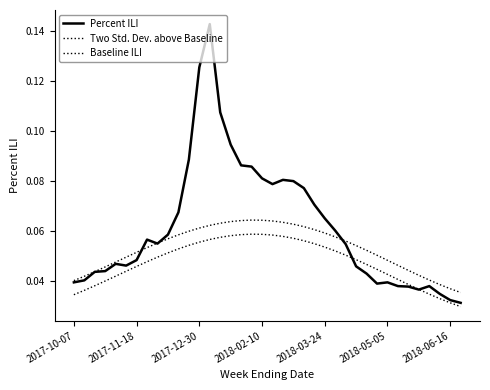

True or false: Two Std. Dev. above Baseline and Baseline ILI cross at least once.

False